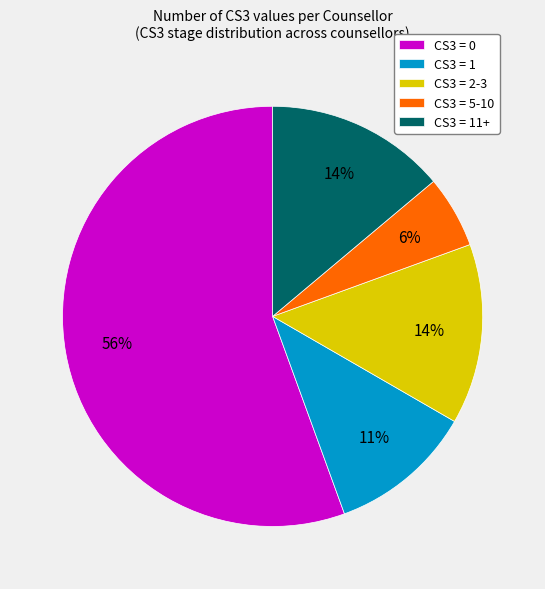

Do CS3 = 2-3 and CS3 = 1 together represent more than half of the pie?

No